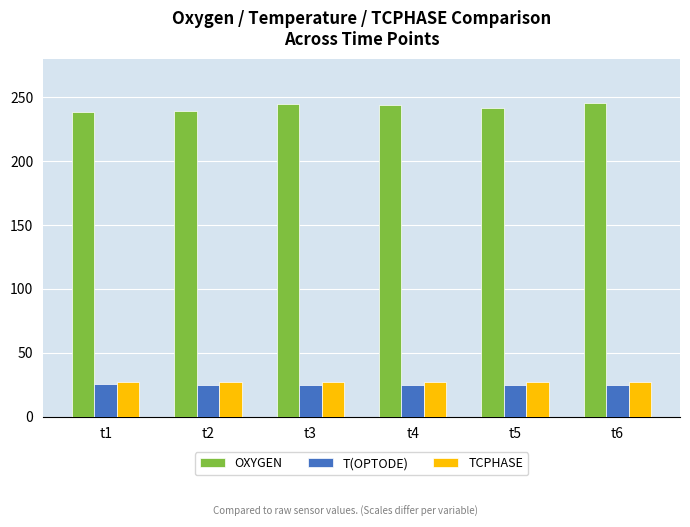

What are all the series names shown in the legend?

OXYGEN, T(OPTODE), TCPHASE